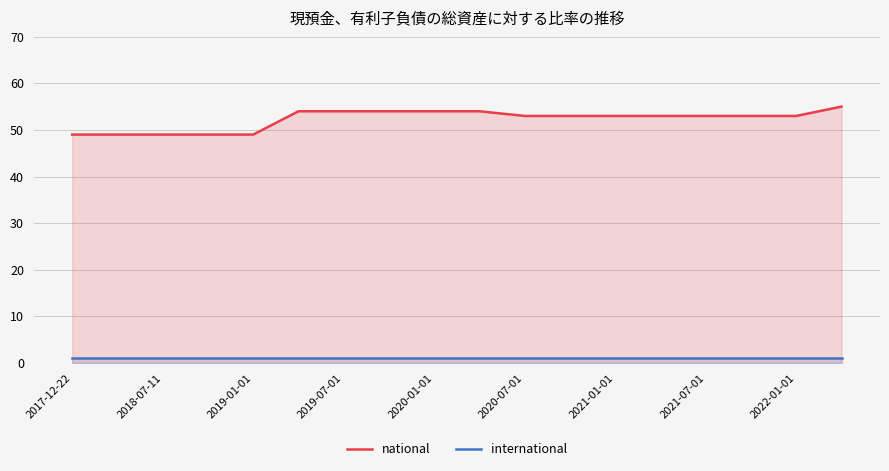

Reading left to right, list all the values displayed in this chart.

national: 49	49	49	49	49	54	54	54	54	54	53	53	53	53	53	53	53	55
international: 1	1	1	1	1	1	1	1	1	1	1	1	1	1	1	1	1	1